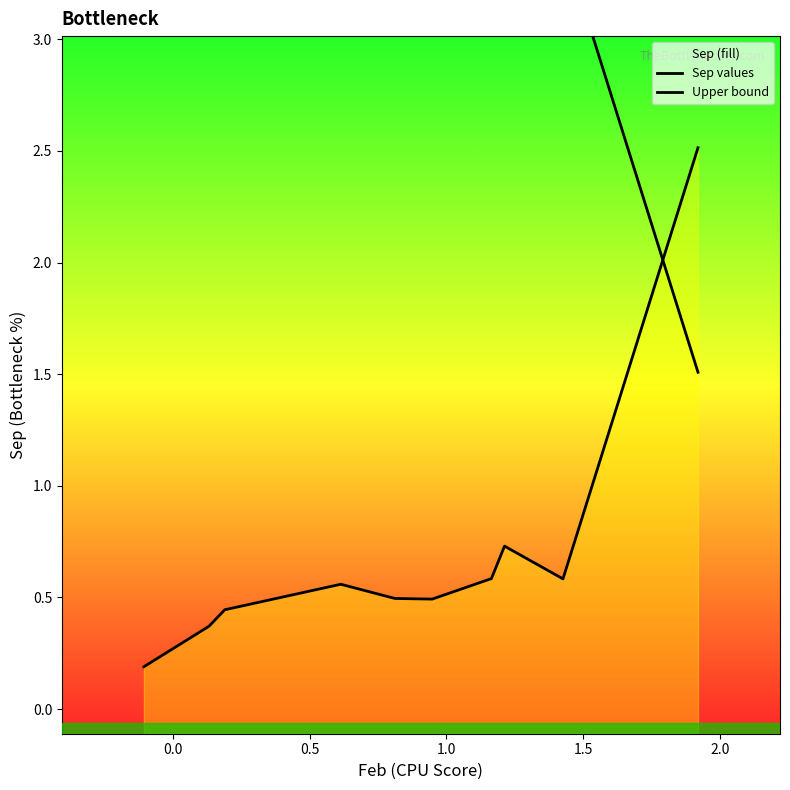

Reading left to right, list all the values displayed in this chart.

Sep values: 0.2	0.4	0.4	0.6	0.5	0.5	0.6	0.7	0.6	2.5
Upper bound: 3.8	3.7	3.6	3.5	3.5	3.5	3.4	3.3	3.4	1.5